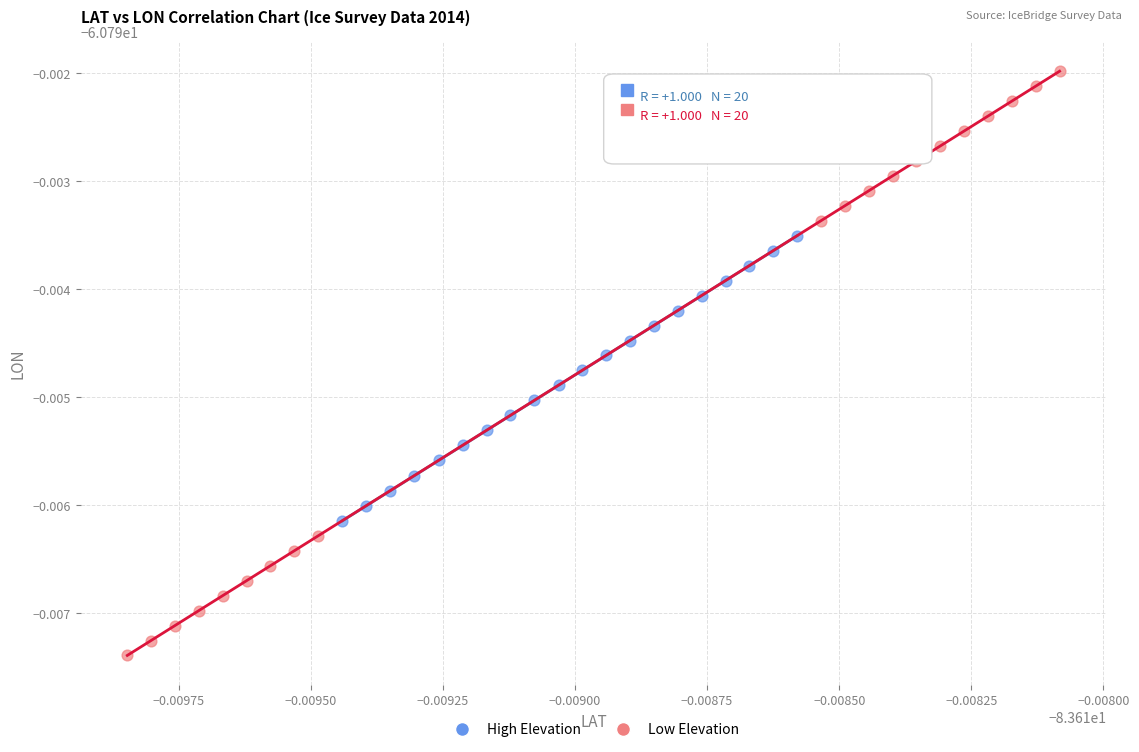

What are all the series names shown in the legend?

High Elevation, Low Elevation